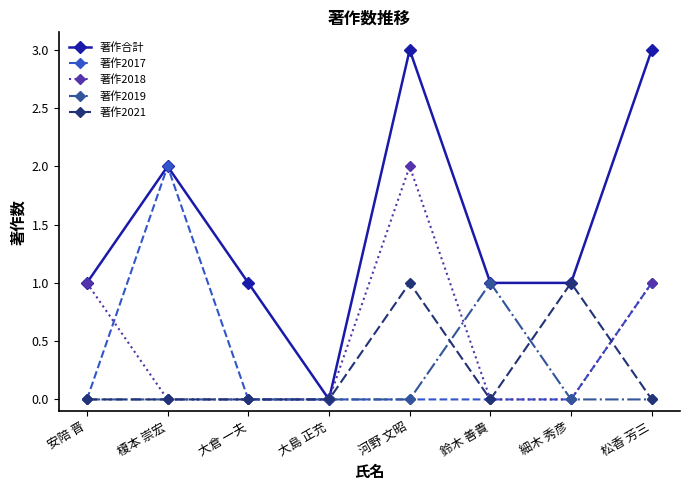

Reading right to left, what are all the values shown in this chart?

著作合計: 3	1	1	3	0	1	2	1
著作2017: 1	0	0	0	0	0	2	0
著作2018: 1	0	0	2	0	0	0	1
著作2019: 0	0	1	0	0	0	0	0
著作2021: 0	1	0	1	0	0	0	0